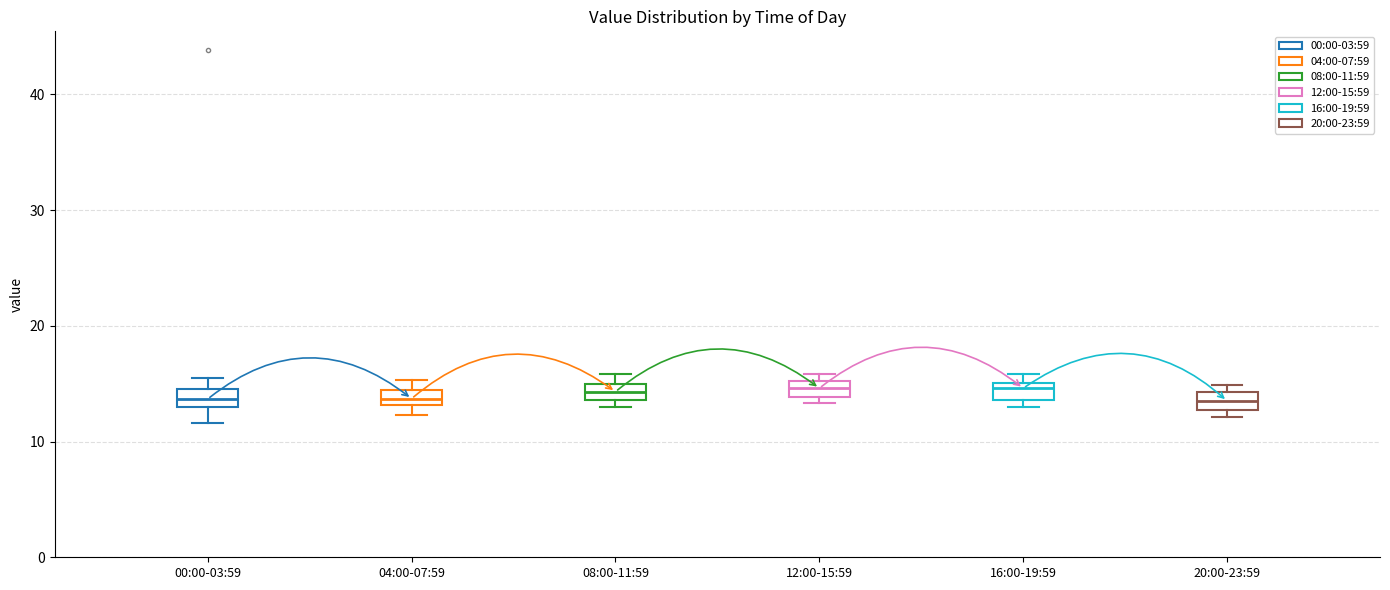

Where is the lower edge of the box for 04:00-07:59 on the y-axis? The values are not printed on the chart, so give them approximately, as read against the axis.

13